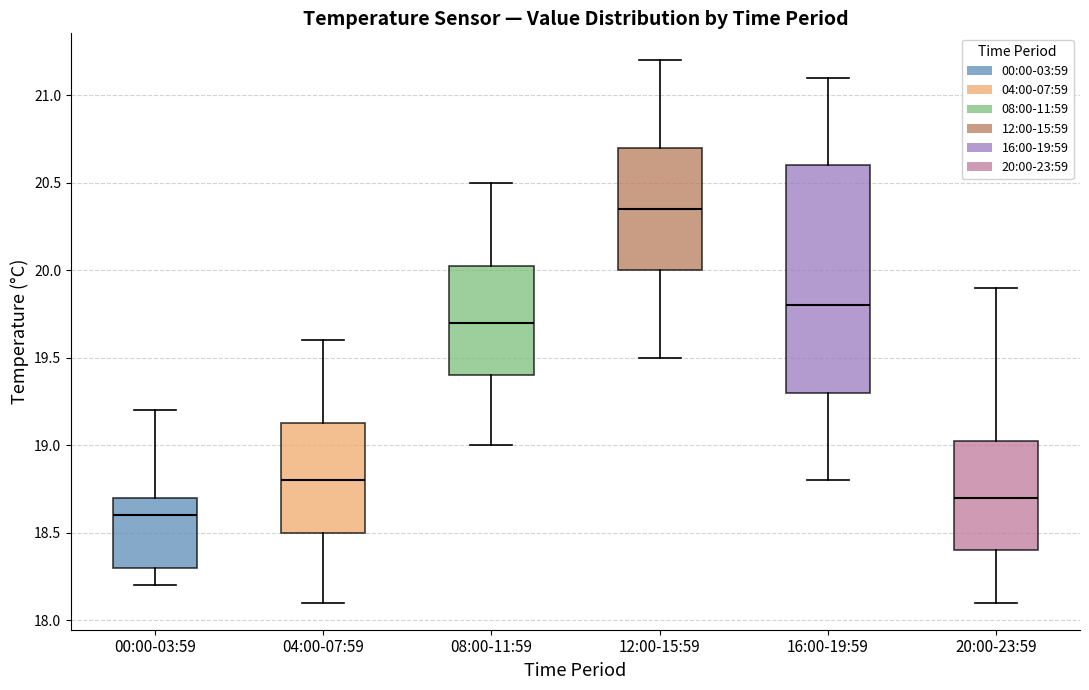

Comparing the boxes themselves (not the whiskers), which one is the tallest?

16:00-19:59